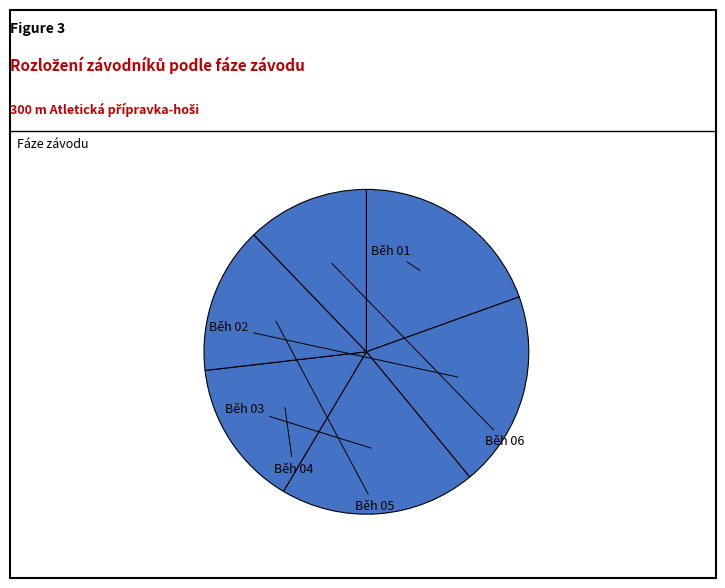

How many segments does this pie chart have?

6